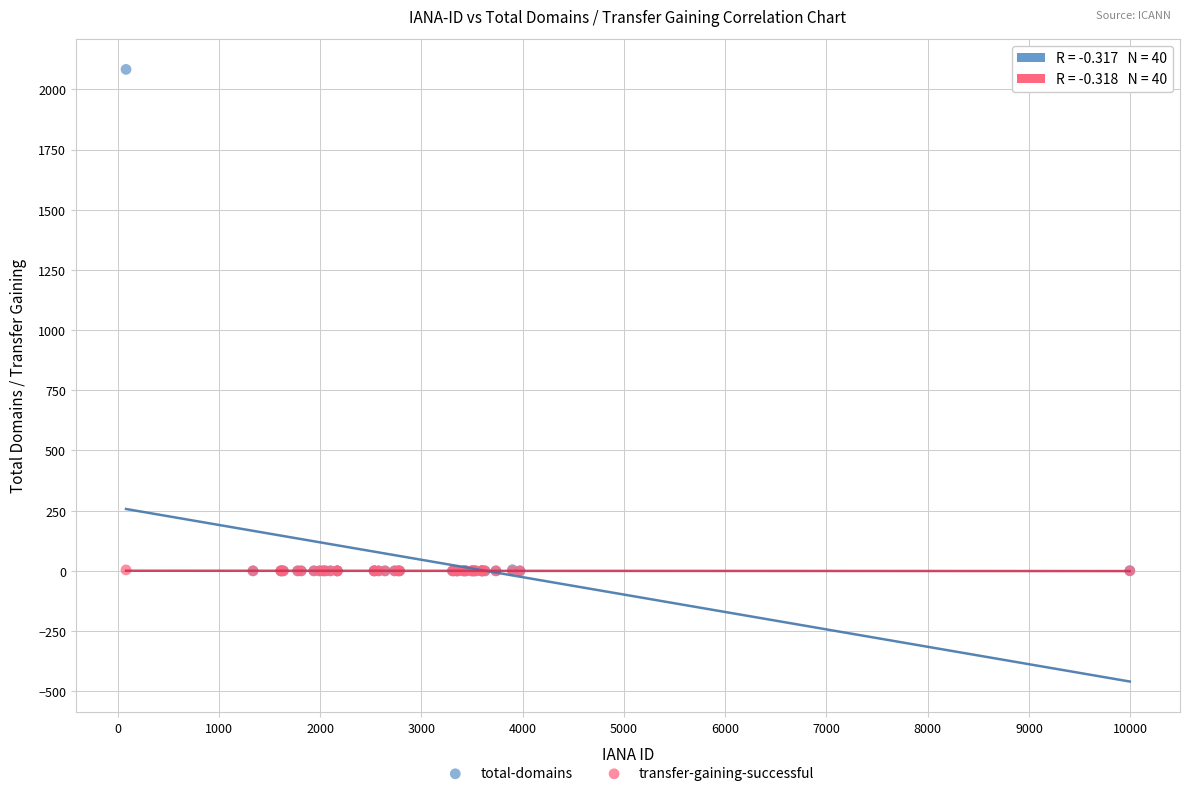

What are all the series names shown in the legend?

total-domains, transfer-gaining-successful